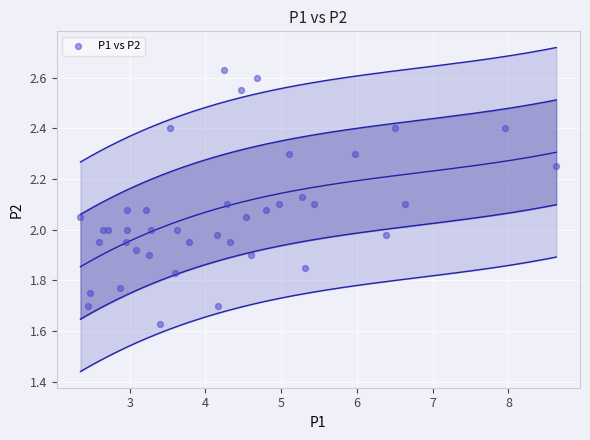

What is the range of X values (max minus min)?

6.3